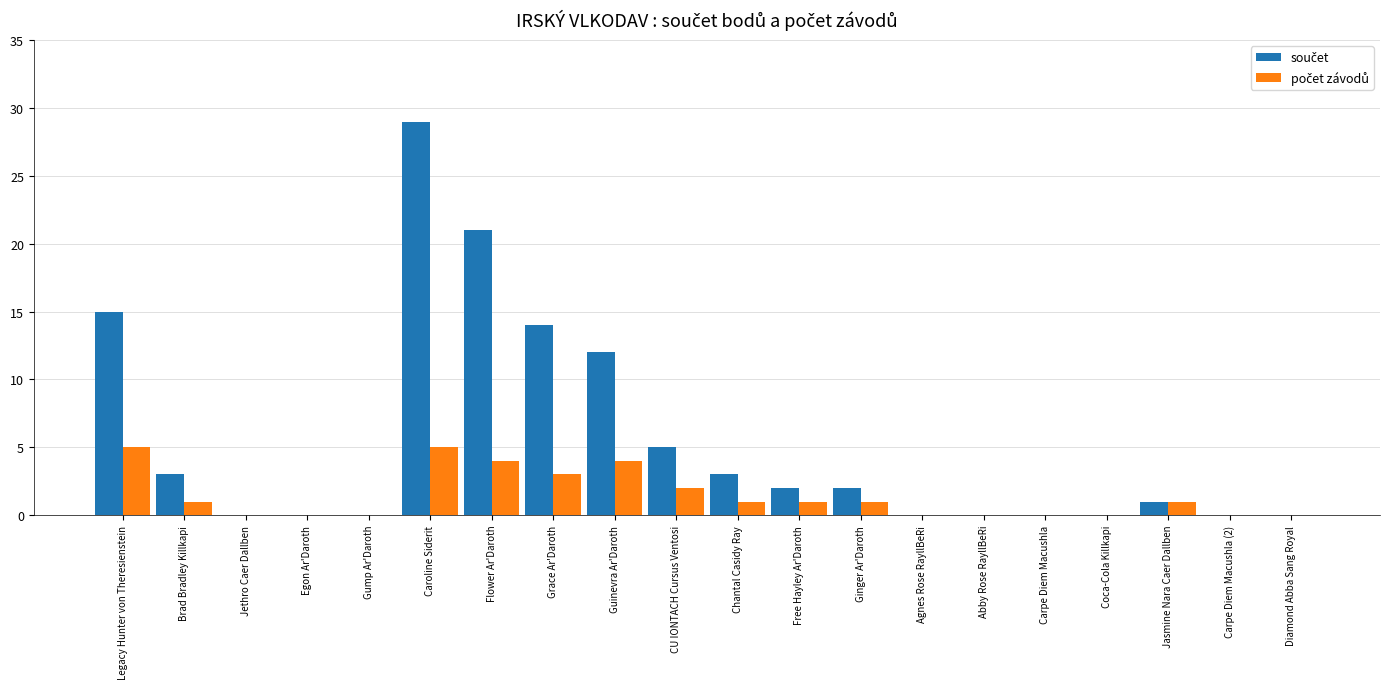

Are the bars horizontal?

No